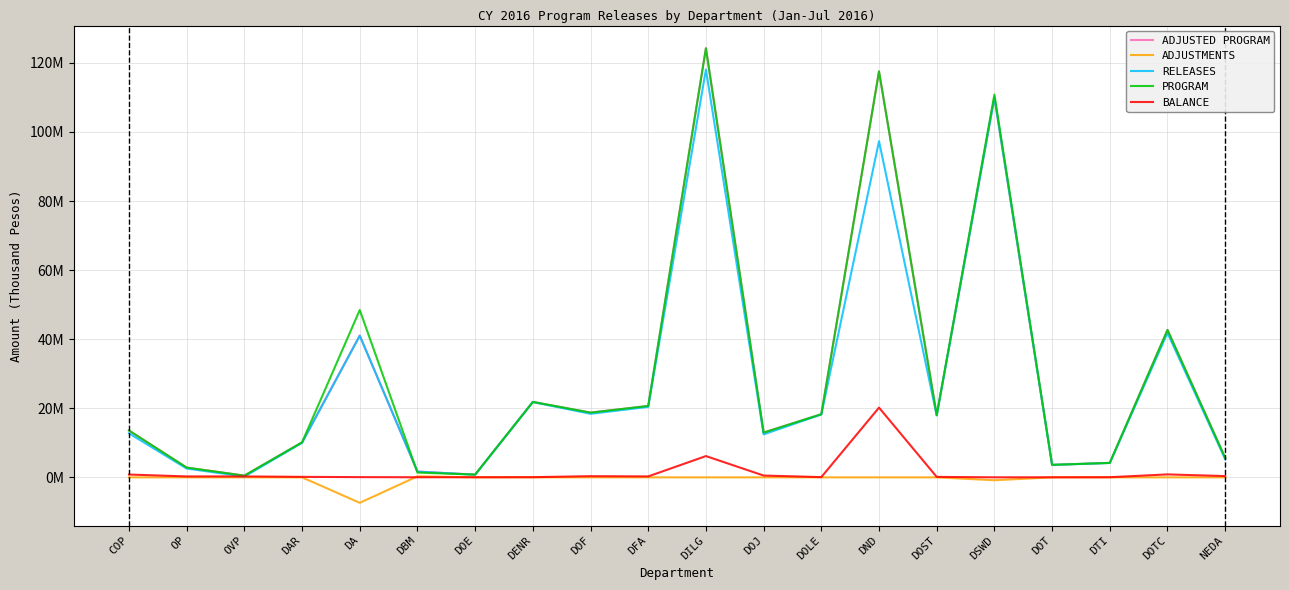

What are all the series names shown in the legend?

ADJUSTED PROGRAM, ADJUSTMENTS, RELEASES, PROGRAM, BALANCE